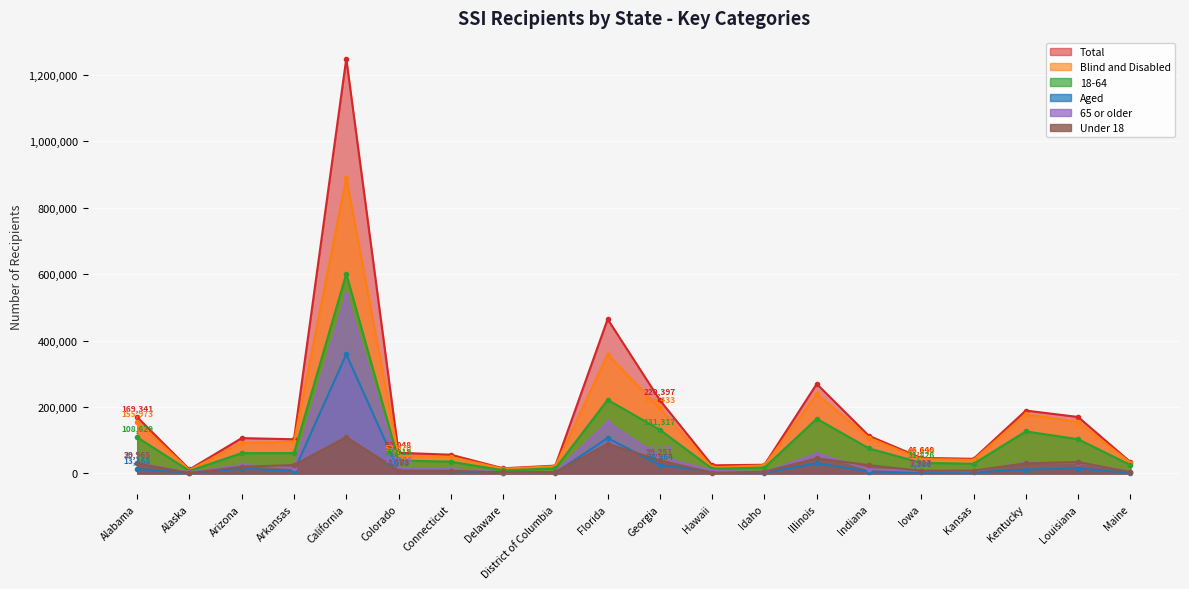

List the labels in order of Under 18 value, smallest first.

Alaska, Hawaii, Delaware, Maine, District of Columbia, Idaho, Connecticut, Iowa, Colorado, Kansas, Arizona, Indiana, Arkansas, Alabama, Kentucky, Louisiana, Georgia, Illinois, Florida, California